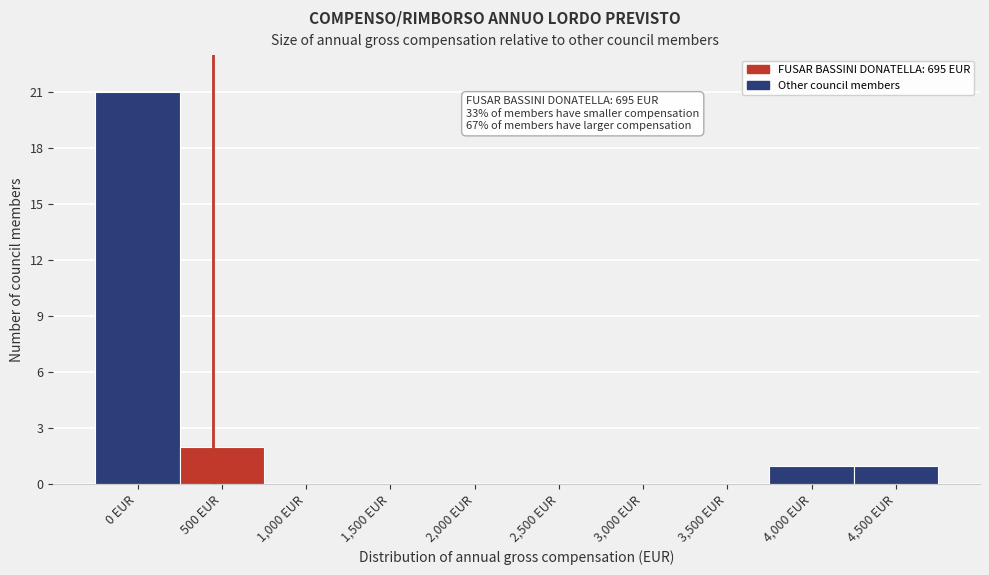

Reading right to left, list all the values displayed in this chart.

4,500 EUR=1	4,000 EUR=1	3,500 EUR=0	3,000 EUR=0	2,500 EUR=0	2,000 EUR=0	1,500 EUR=0	1,000 EUR=0	500 EUR=2	0 EUR=21